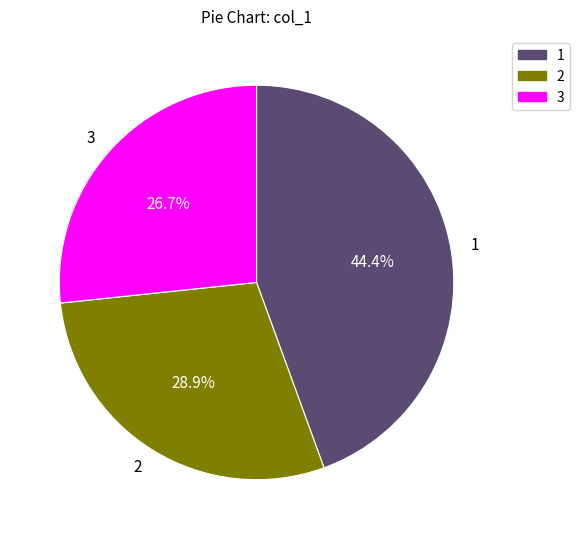

Which category has the smallest portion of the pie?

3